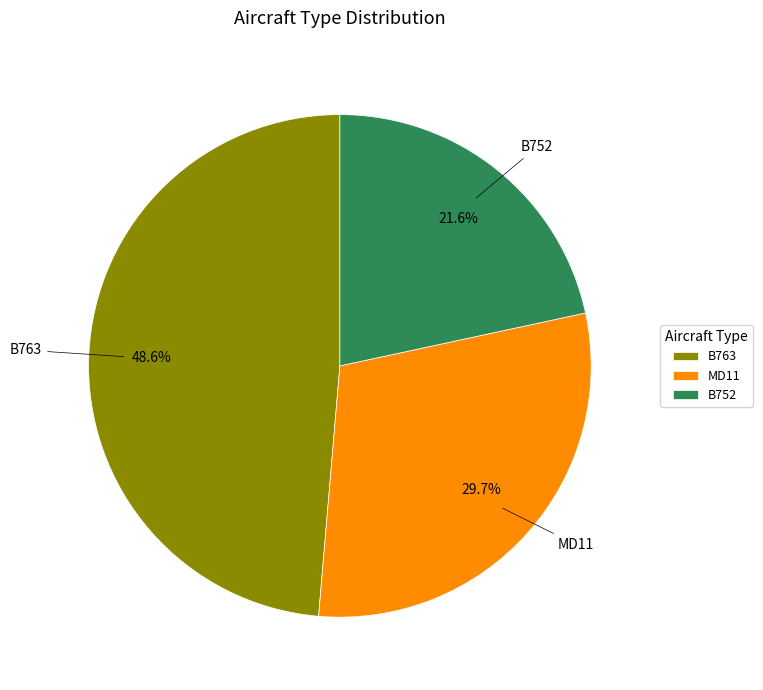

What percentage is the B763 slice, to the nearest percent?

49%